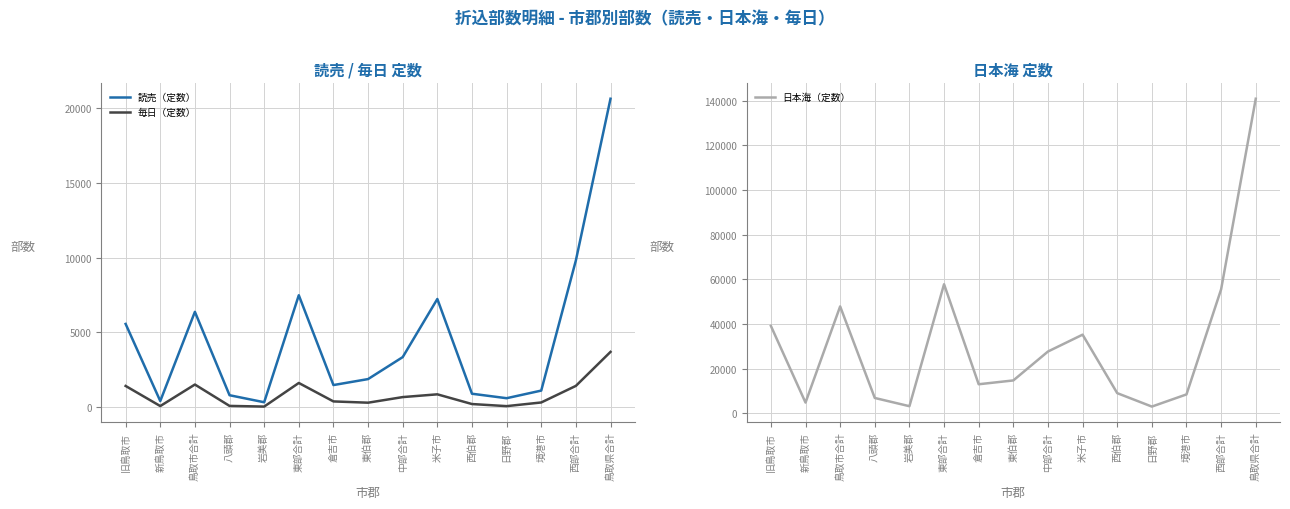

Does the chart display data point markers on the line(s)?

No